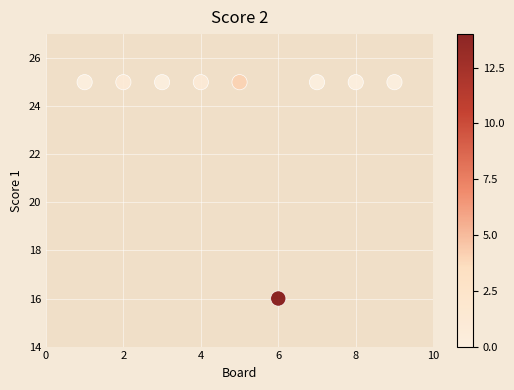

What is the average Y value?

24